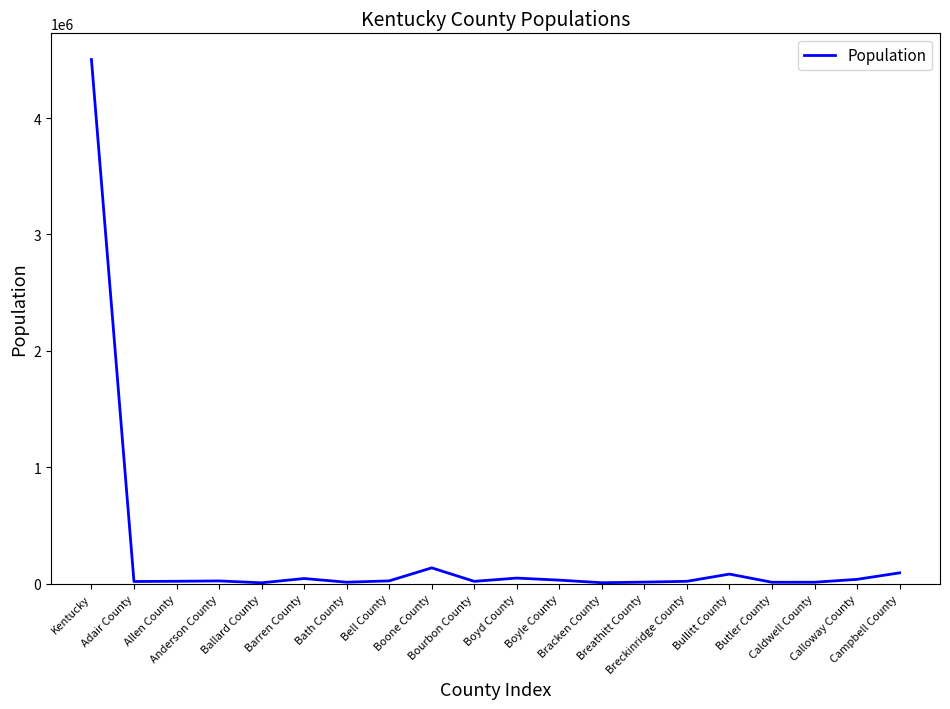

What is the maximum value shown in the chart?

4502935